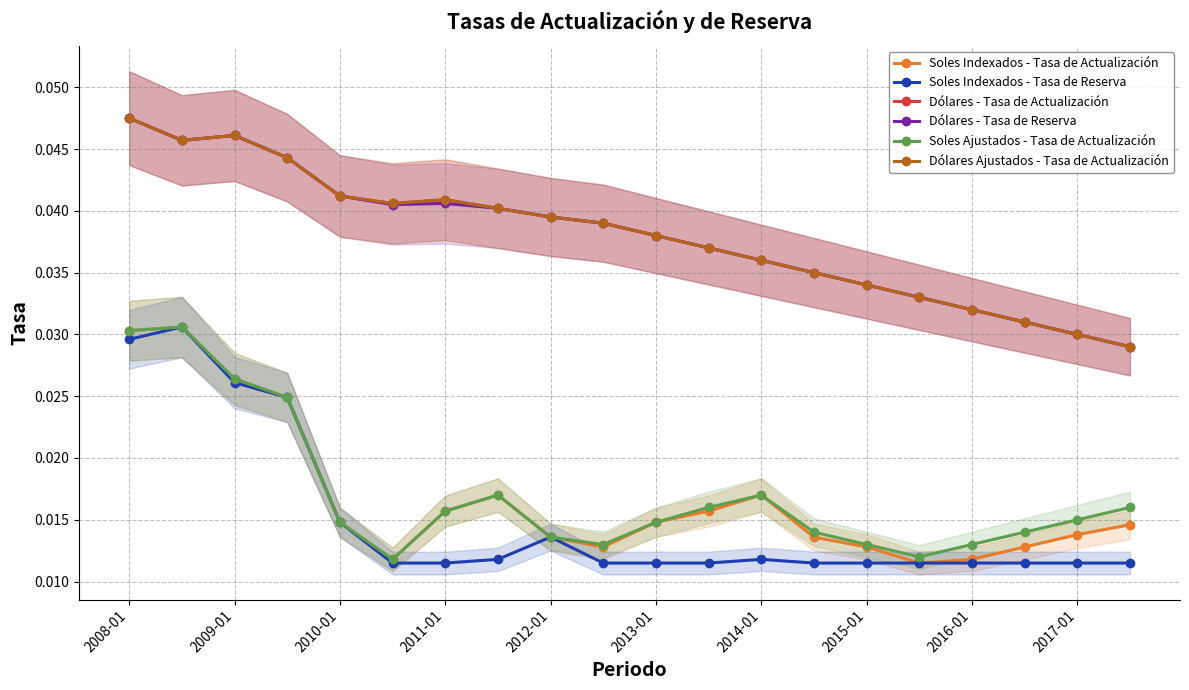

List the series in order of their peak value, highest first.

Dólares - Tasa de Actualización, Dólares - Tasa de Reserva, Dólares Ajustados - Tasa de Actualización, Soles Indexados - Tasa de Actualización, Soles Indexados - Tasa de Reserva, Soles Ajustados - Tasa de Actualización